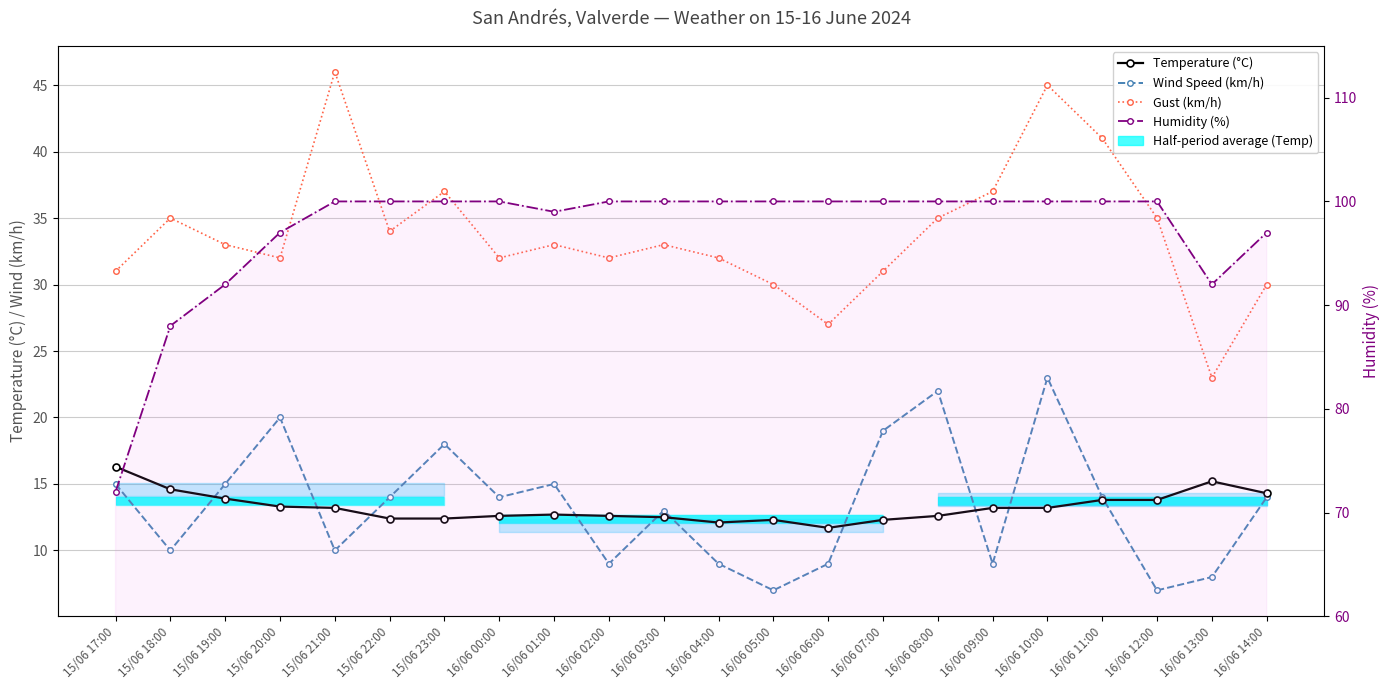

Reading right to left, extract all data points from this chart.

Temperature (°C): 16/06 14:00=14.3	16/06 13:00=15.2	16/06 12:00=13.8	16/06 11:00=13.8	16/06 10:00=13.2	16/06 09:00=13.2	16/06 08:00=12.6	16/06 07:00=12.3	16/06 06:00=11.7	16/06 05:00=12.3	16/06 04:00=12.1	16/06 03:00=12.5	16/06 02:00=12.6	16/06 01:00=12.7	16/06 00:00=12.6	15/06 23:00=12.4	15/06 22:00=12.4	15/06 21:00=13.2	15/06 20:00=13.3	15/06 19:00=13.9	15/06 18:00=14.6	15/06 17:00=16.3
Wind Speed (km/h): 16/06 14:00=14.0	16/06 13:00=8.0	16/06 12:00=7.0	16/06 11:00=14.0	16/06 10:00=23.0	16/06 09:00=9.0	16/06 08:00=22.0	16/06 07:00=19.0	16/06 06:00=9.0	16/06 05:00=7.0	16/06 04:00=9.0	16/06 03:00=13.0	16/06 02:00=9.0	16/06 01:00=15.0	16/06 00:00=14.0	15/06 23:00=18.0	15/06 22:00=14.0	15/06 21:00=10.0	15/06 20:00=20.0	15/06 19:00=15.0	15/06 18:00=10.0	15/06 17:00=15.0
Gust (km/h): 16/06 14:00=30.0	16/06 13:00=23.0	16/06 12:00=35.0	16/06 11:00=41.0	16/06 10:00=45.0	16/06 09:00=37.0	16/06 08:00=35.0	16/06 07:00=31.0	16/06 06:00=27.0	16/06 05:00=30.0	16/06 04:00=32.0	16/06 03:00=33.0	16/06 02:00=32.0	16/06 01:00=33.0	16/06 00:00=32.0	15/06 23:00=37.0	15/06 22:00=34.0	15/06 21:00=46.0	15/06 20:00=32.0	15/06 19:00=33.0	15/06 18:00=35.0	15/06 17:00=31.0
Humidity (%): 16/06 14:00=97.0	16/06 13:00=92.0	16/06 12:00=100.0	16/06 11:00=100.0	16/06 10:00=100.0	16/06 09:00=100.0	16/06 08:00=100.0	16/06 07:00=100.0	16/06 06:00=100.0	16/06 05:00=100.0	16/06 04:00=100.0	16/06 03:00=100.0	16/06 02:00=100.0	16/06 01:00=99.0	16/06 00:00=100.0	15/06 23:00=100.0	15/06 22:00=100.0	15/06 21:00=100.0	15/06 20:00=97.0	15/06 19:00=92.0	15/06 18:00=88.0	15/06 17:00=72.0